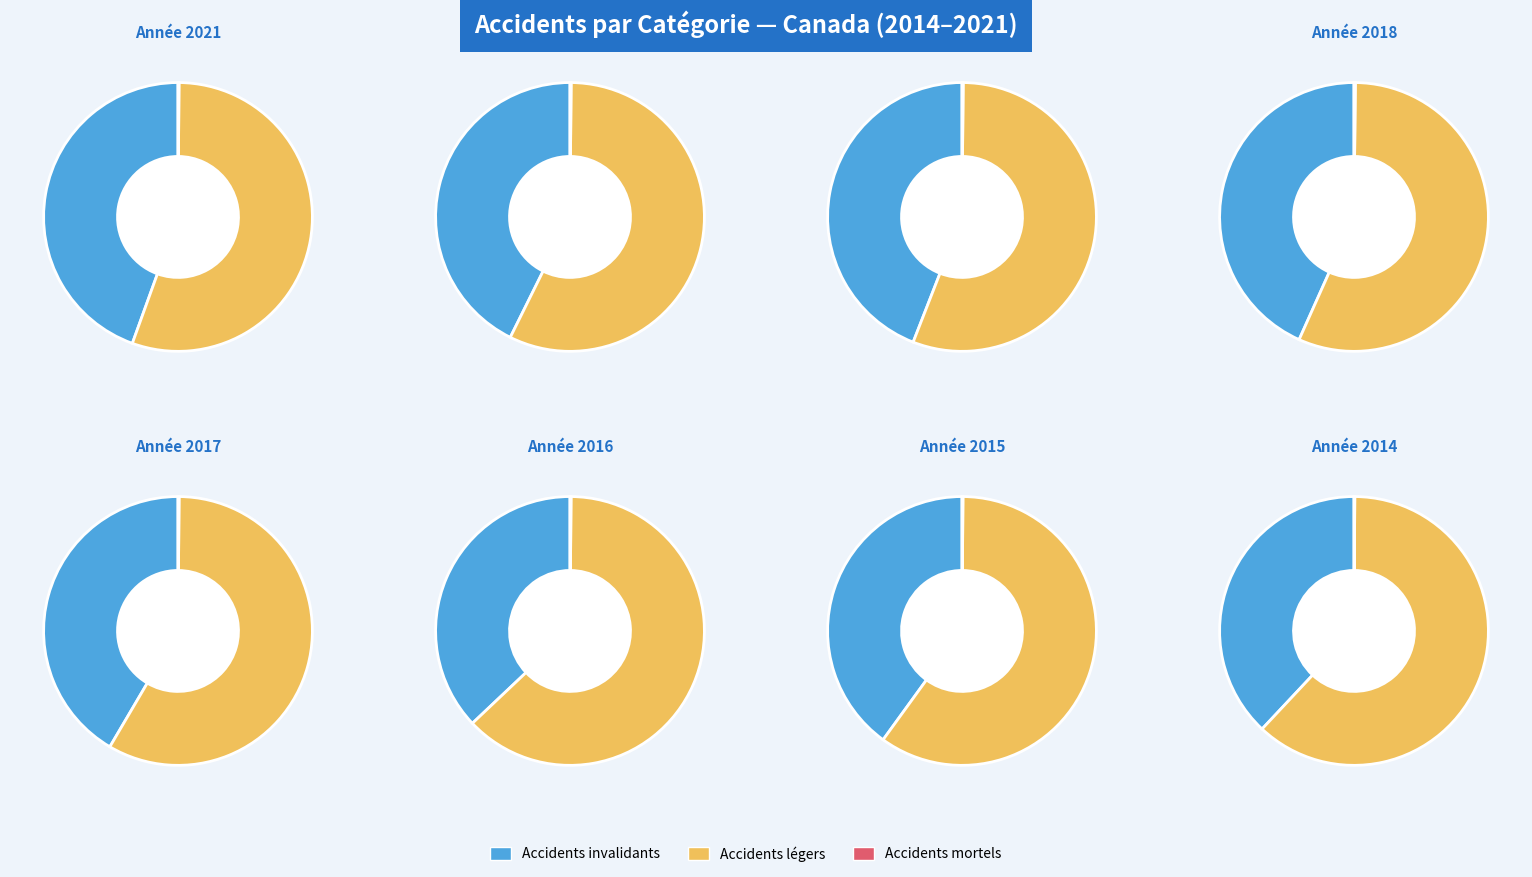

What percentage is NOT represented by 2016?

91.4%